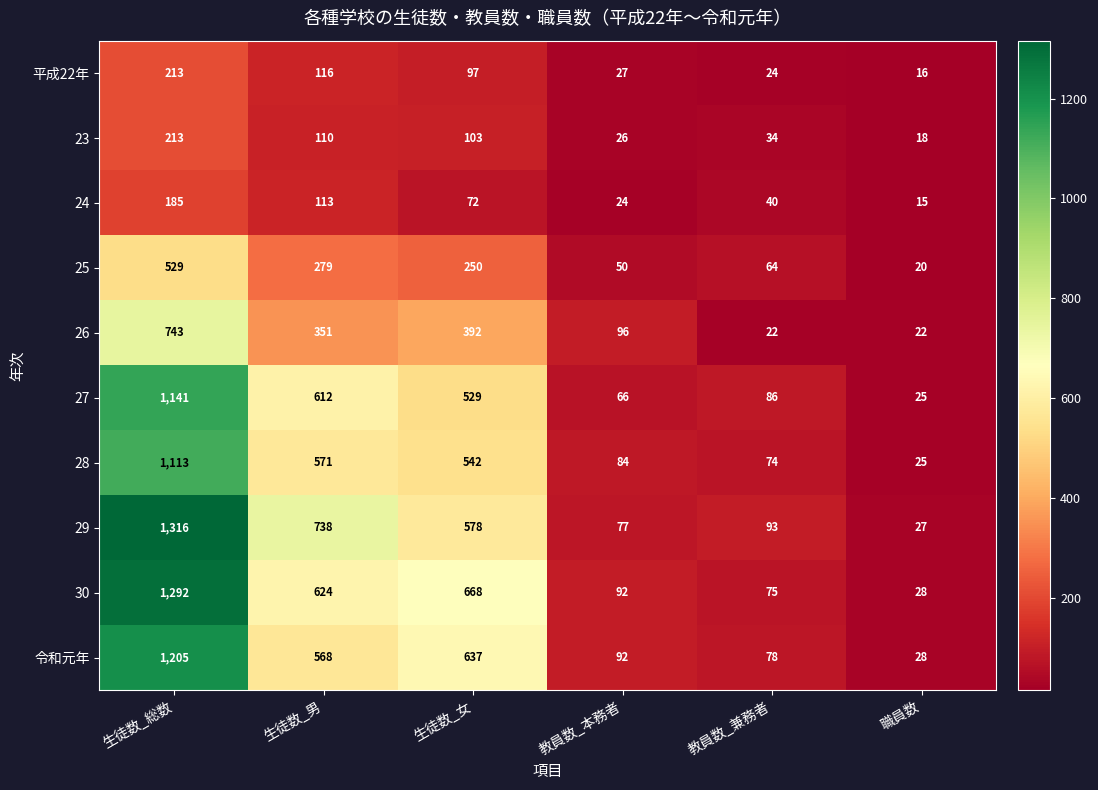

At which category does the chart reach its minimum across all series?

職員数